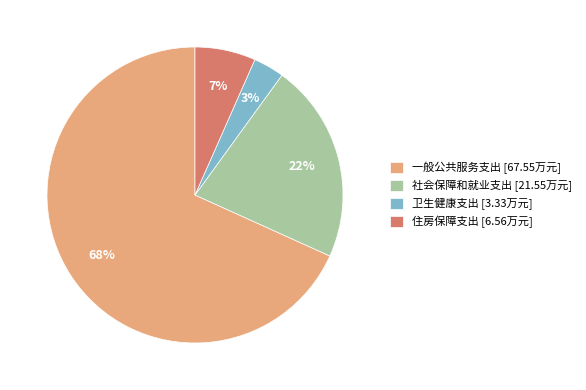

To the nearest percent, what is the difference between the 住房保障支出 and 社会保障和就业支出 slice percentages?

15%